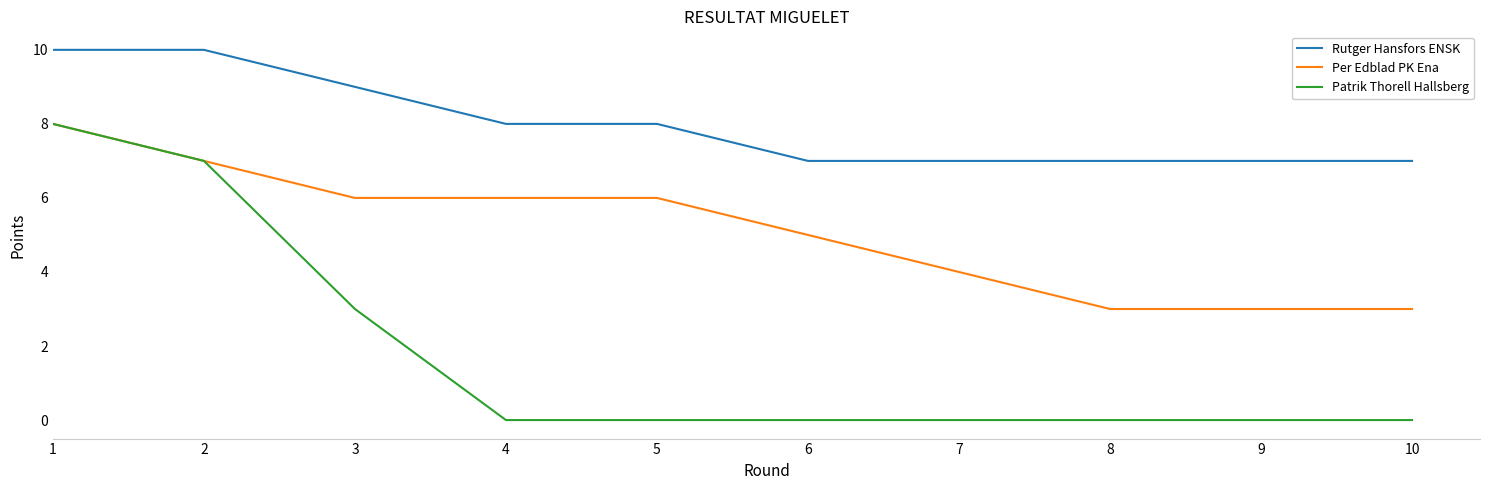

Is it true that Rutger Hansfors ENSK equals 9 at 3?

True